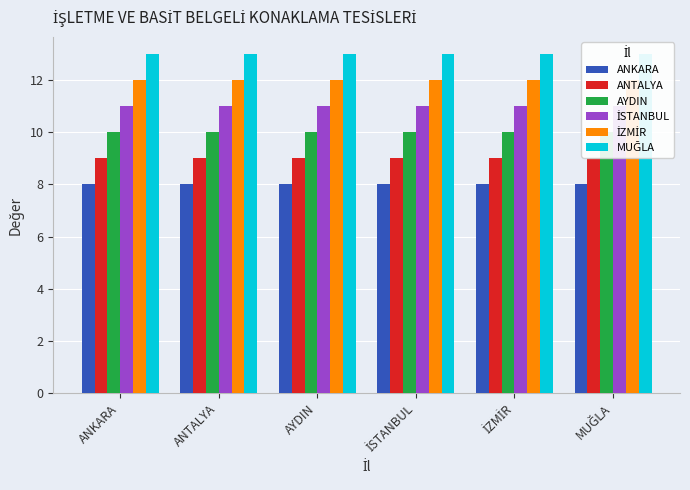

List the series in order of their overall mean, lowest first.

ANKARA, ANTALYA, AYDIN, İSTANBUL, İZMİR, MUĞLA